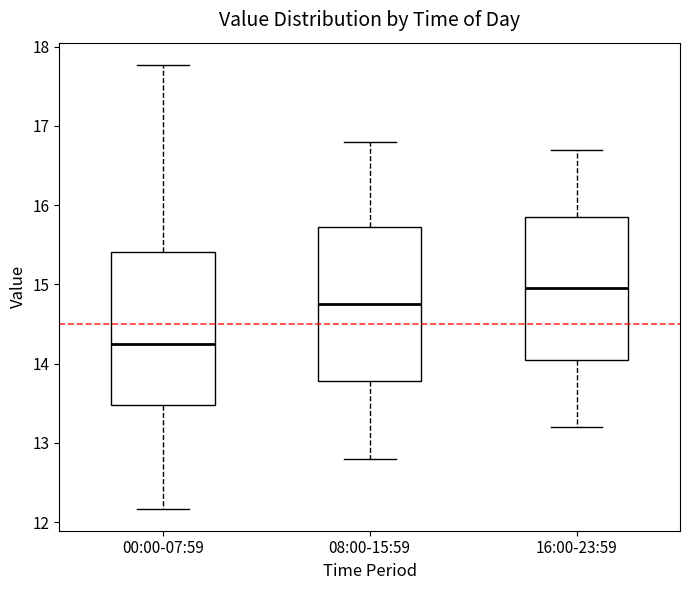

Reading left to right, transcribe this box plot: for each box, give where its median line is, the range the box spans, and where its two whiskers end, as read against the y-axis. The values are not printed on the chart, so give them approximately, as read against the axis.

00:00-07:59: median 14.3, box 13.5 to 15.4, whiskers 12.2 to 17.8
08:00-15:59: median 14.8, box 13.8 to 15.7, whiskers 12.8 to 16.8
16:00-23:59: median 15.0, box 14.1 to 15.9, whiskers 13.2 to 16.7